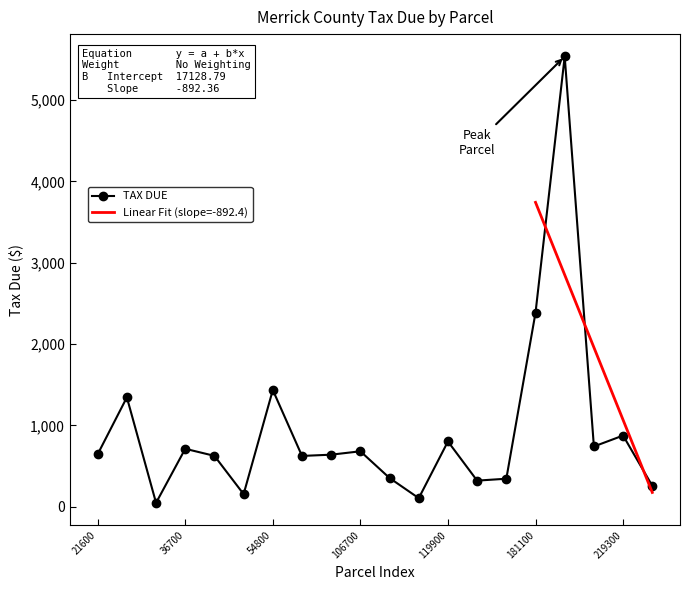

Which category has the highest value across all series?

200225